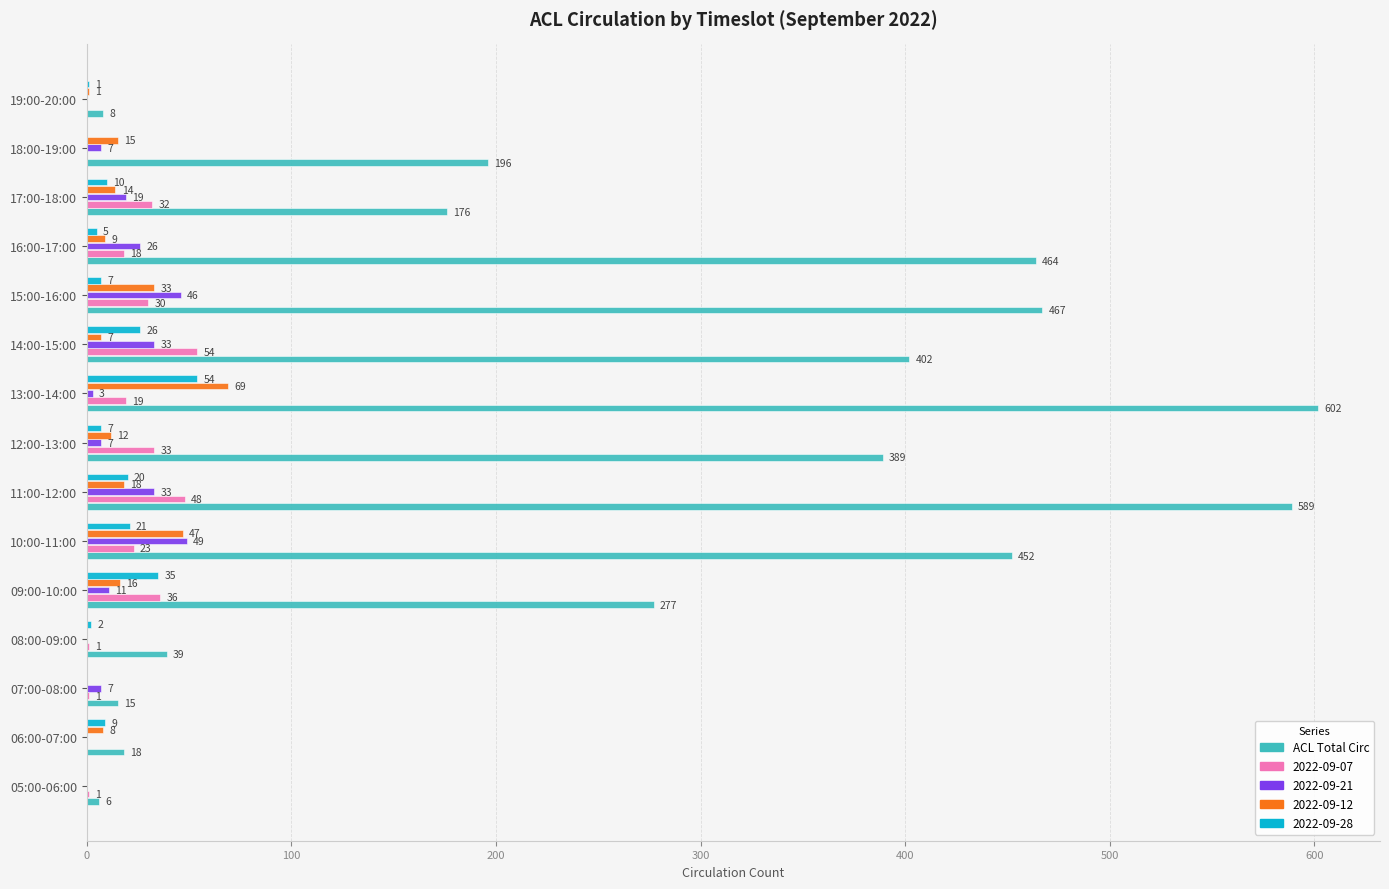

The value of ACL Total Circ at 13:00-14:00 is 602. True or false?

True